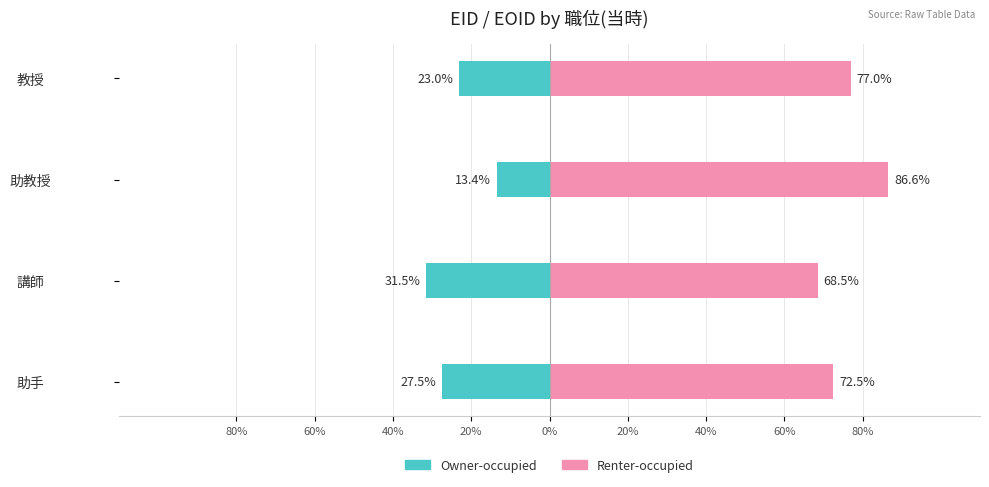

What is the maximum value for Owner-occupied?

-13.4